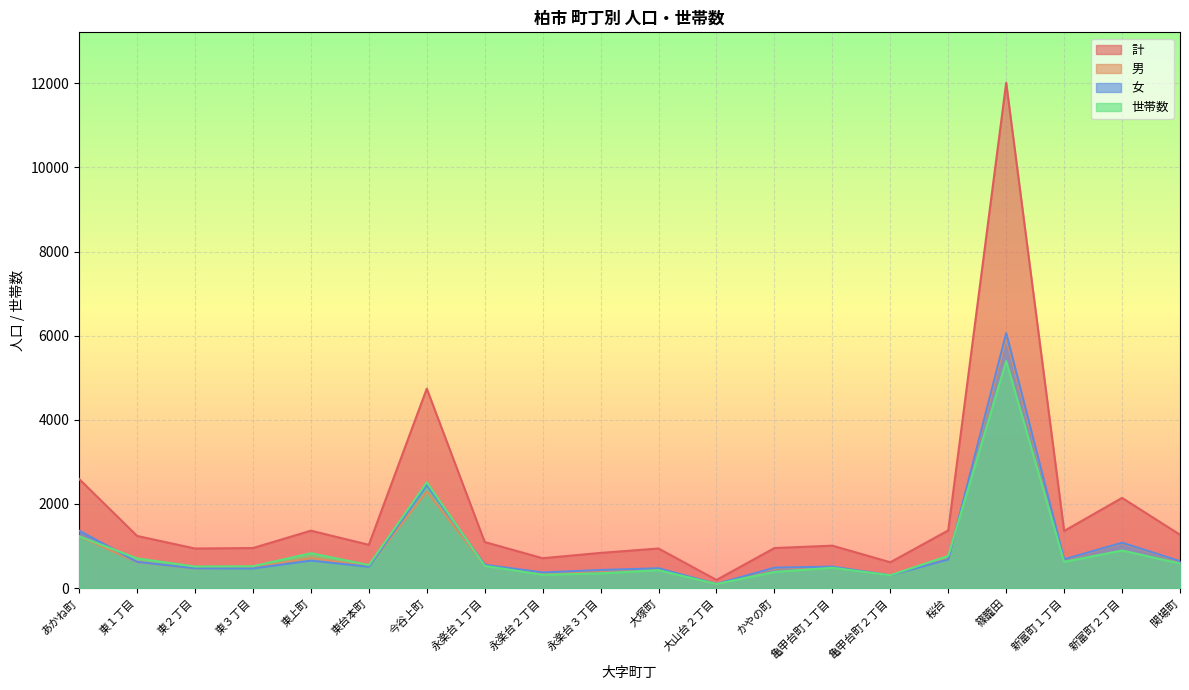

At 大山台２丁目, list the series in order from smallest to largest.

男, 世帯数, 女, 計